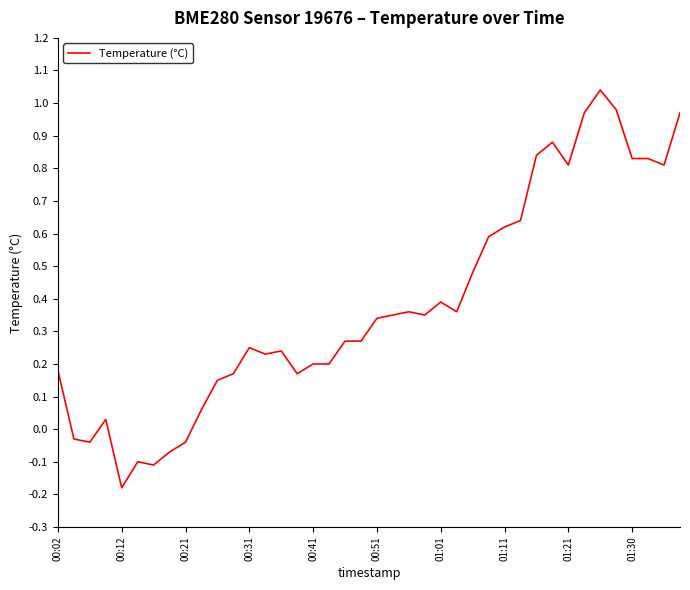

How many negative values are there?

7